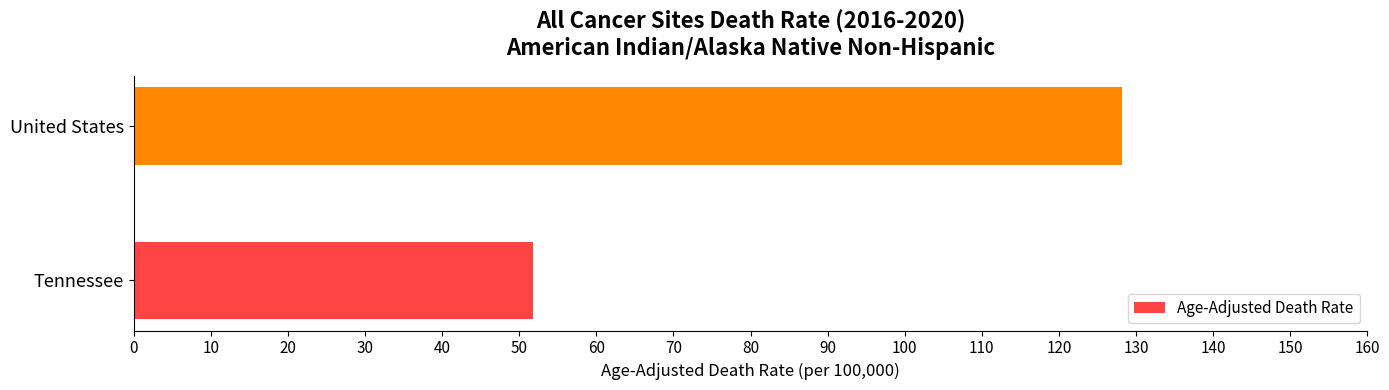

True or false: the data shows 33.8 at Tennessee.

False